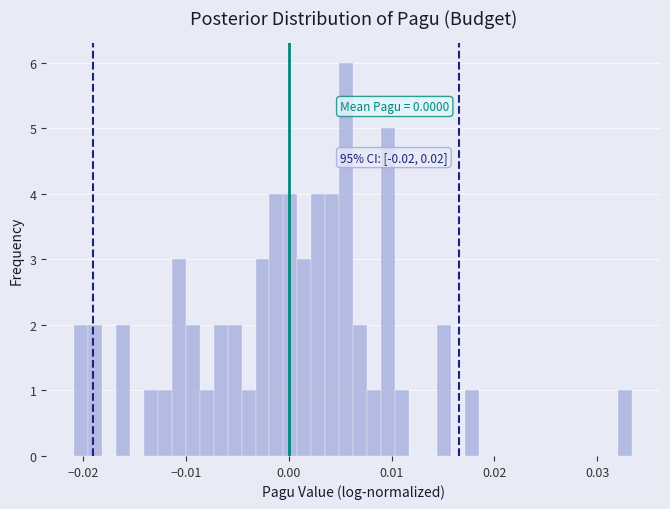

Around what value on the x-axis is the tallest bar? Give the approximate position of its centre, as read against the axis.

0.006